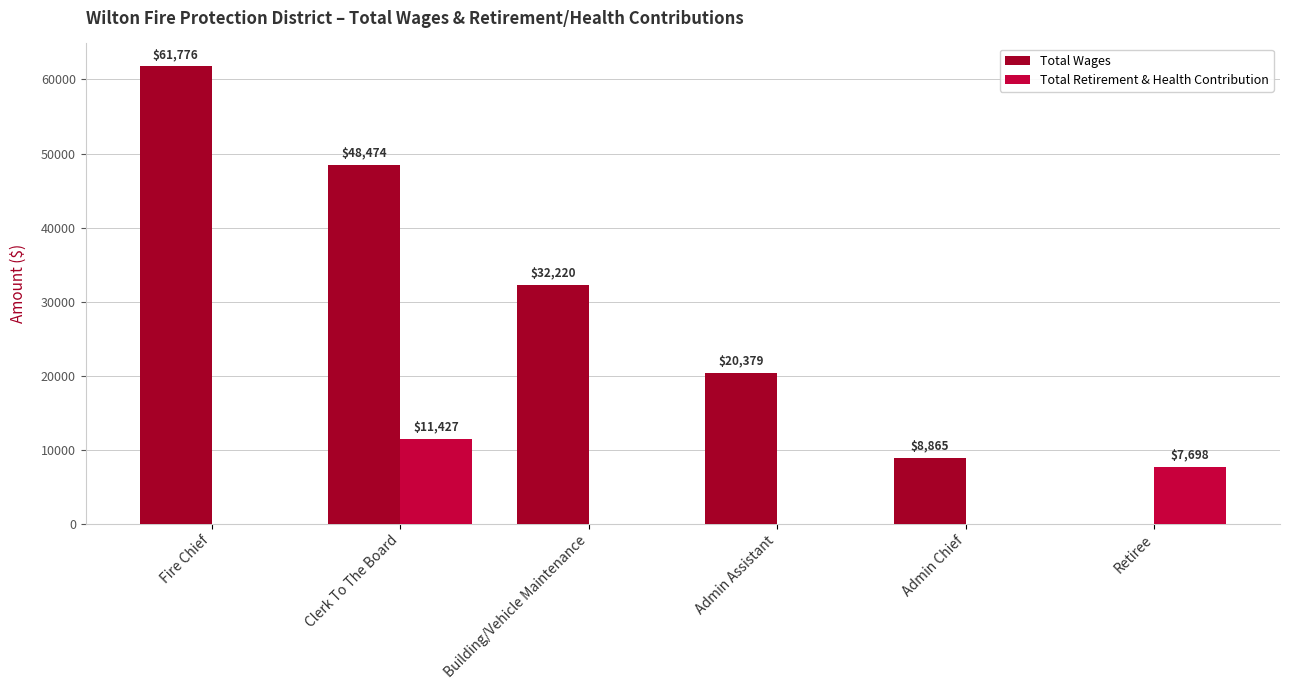

The Total Retirement & Health Contribution series shows 0 at Fire Chief. True or false?

True